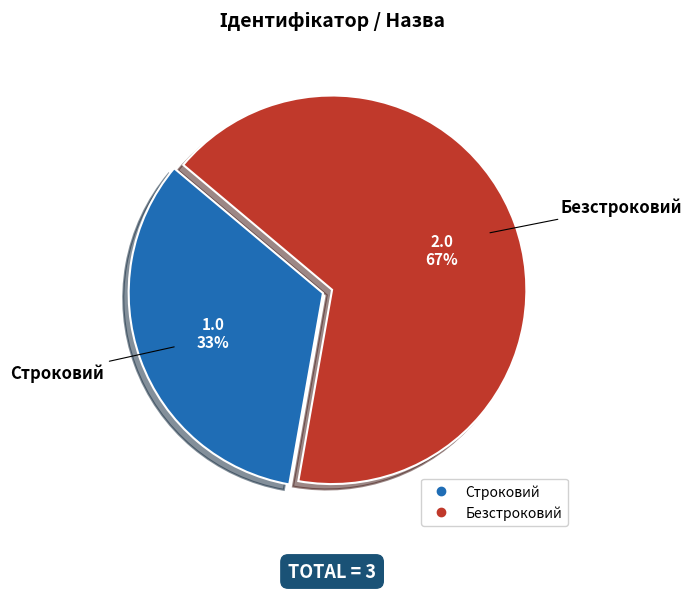

To the nearest percent, what is the combined percentage of Безстроковий and Строковий?

100%